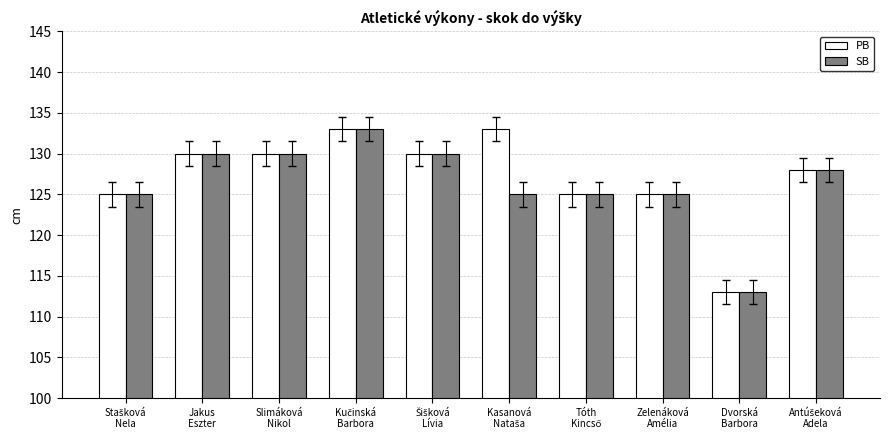

What is the label of the 2nd bar from the right?

Dvorská
Barbora